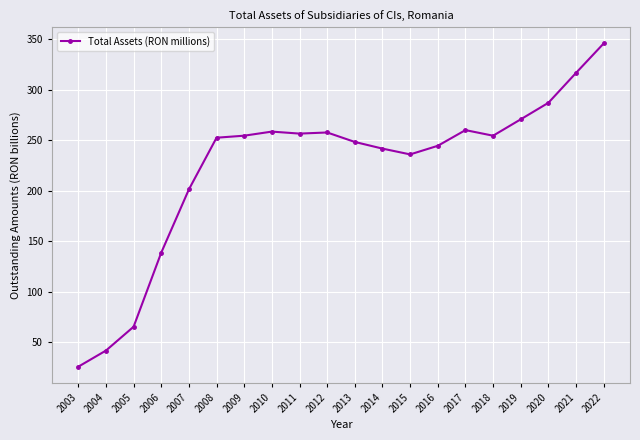

What is the average value?

222.7